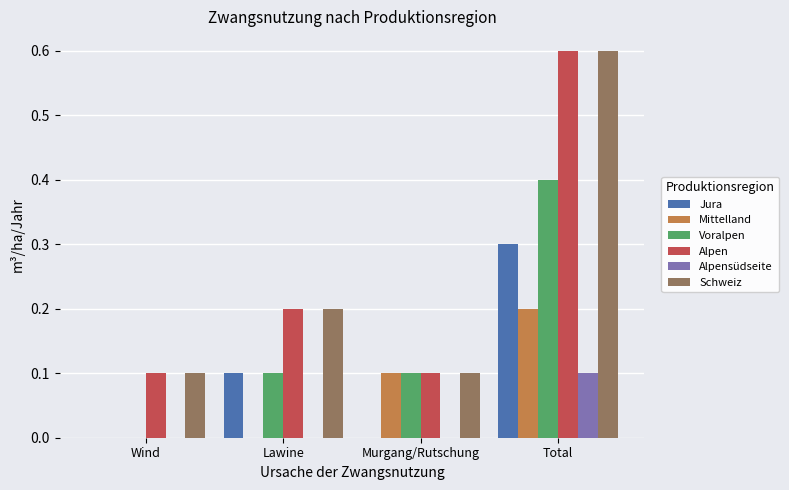

How many groups of bars are there?

4